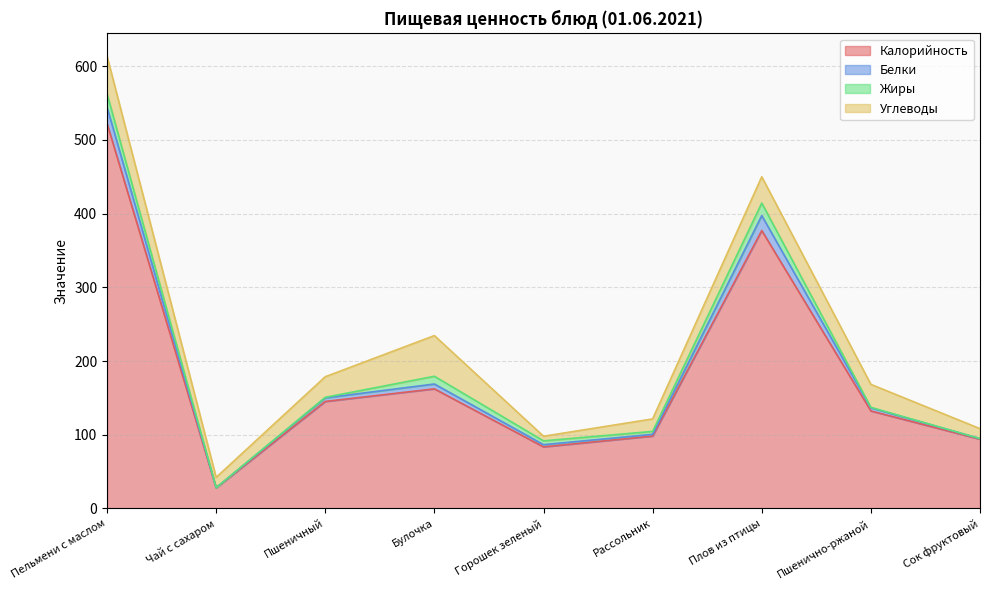

Does the chart display data point markers on the line(s)?

No